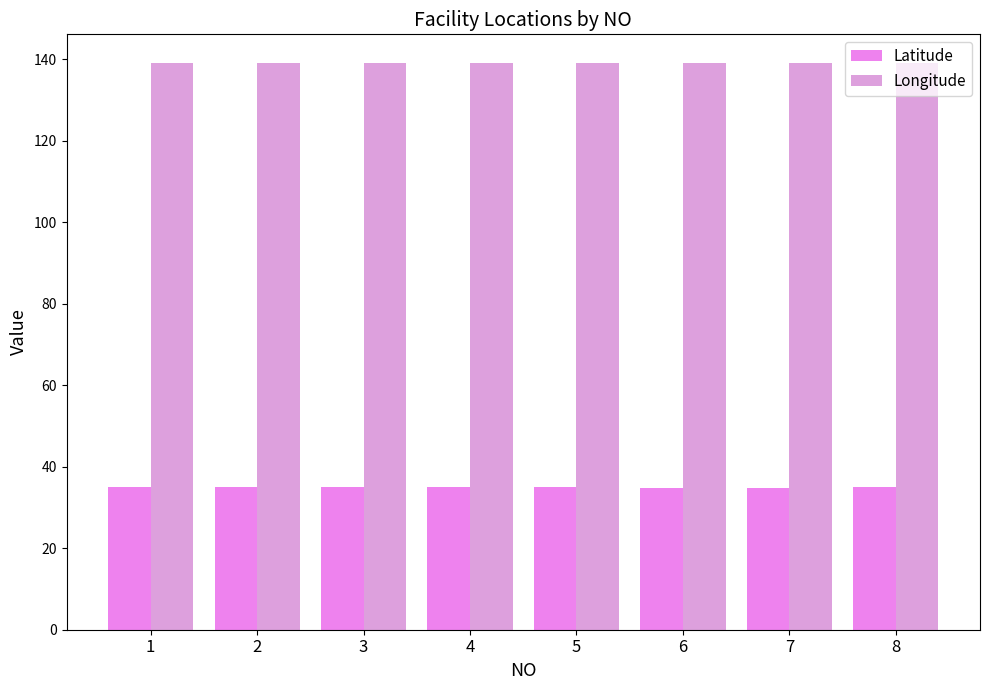

Rank the categories by Latitude value from lowest to highest.

6, 7, 3, 4, 8, 5, 1, 2